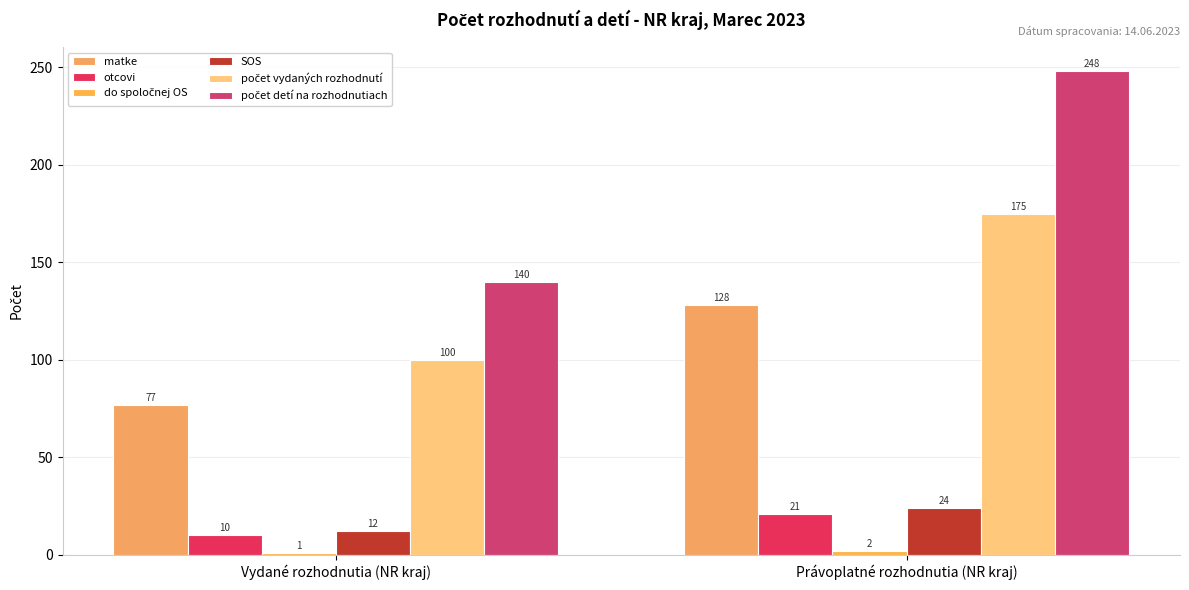

Reading left to right, extract all data points from this chart.

matke: 77	128
otcovi: 10	21
do spoločnej OS: 1	2
SOS: 12	24
počet vydaných rozhodnutí: 100	175
počet detí na rozhodnutiach: 140	248